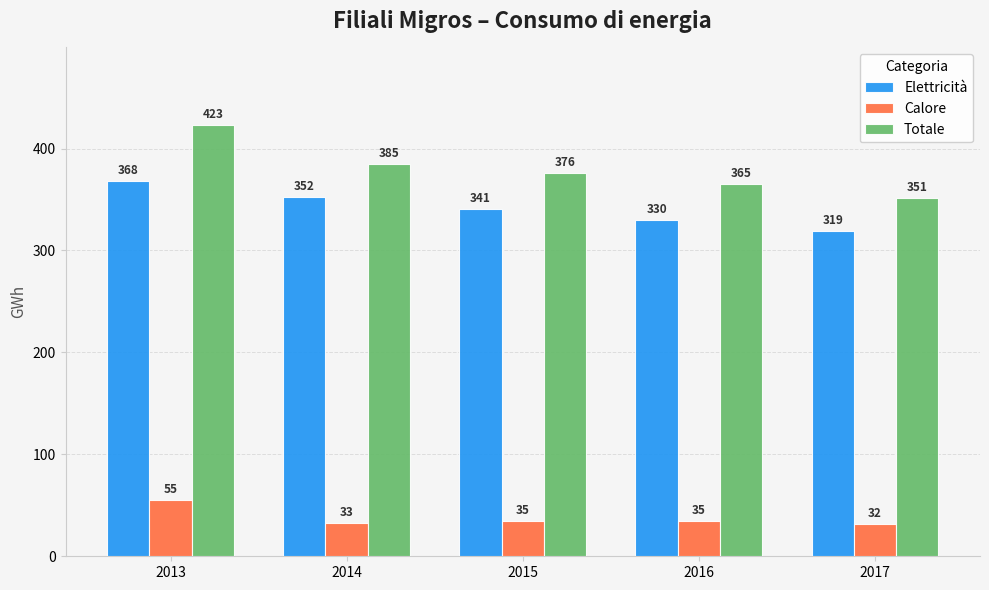

Is it true that Calore equals 9 at 2017?

False